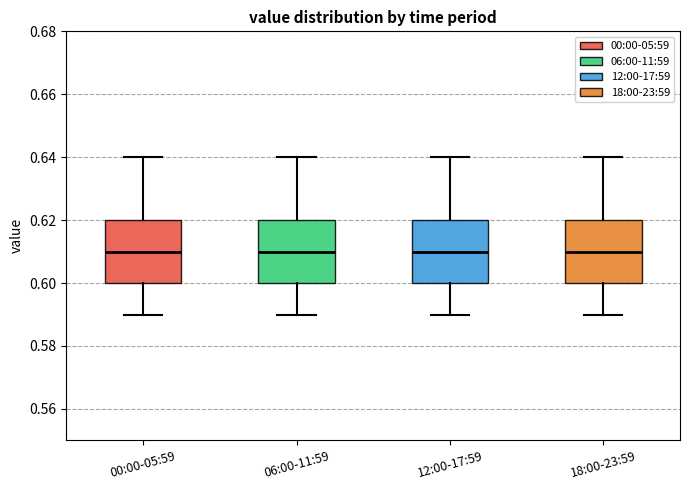

Reading left to right, read every box against the y-axis: the position of its median line, the range the box covers, and the ends of its whiskers. The values are not printed on the chart, so give them approximately, as read against the axis.

00:00-05:59: median 0.61, box 0.60 to 0.62, whiskers 0.59 to 0.64
06:00-11:59: median 0.61, box 0.60 to 0.62, whiskers 0.59 to 0.64
12:00-17:59: median 0.61, box 0.60 to 0.62, whiskers 0.59 to 0.64
18:00-23:59: median 0.61, box 0.60 to 0.62, whiskers 0.59 to 0.64